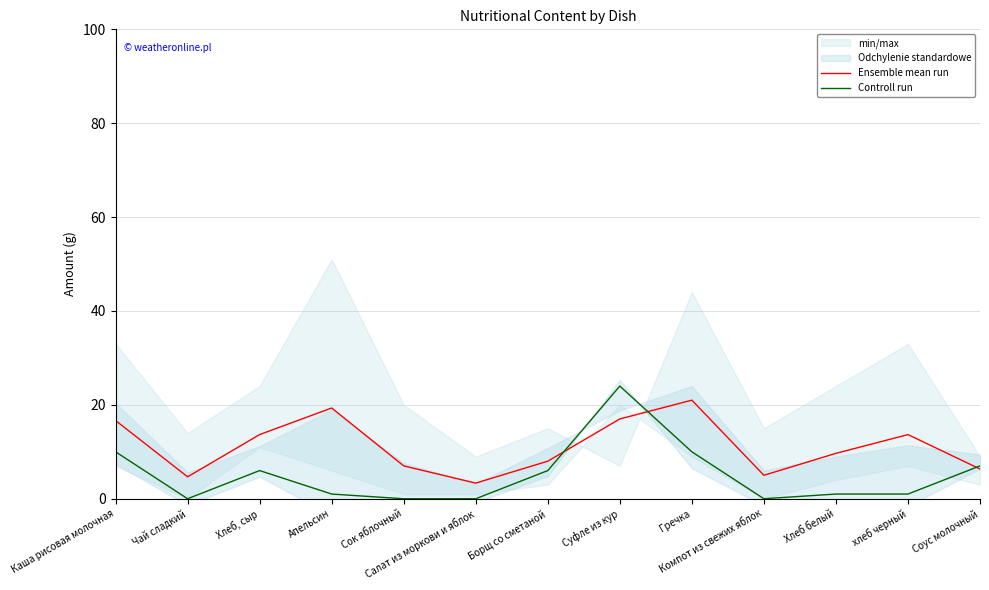

How many values in the Ensemble mean run series are below 9?

6